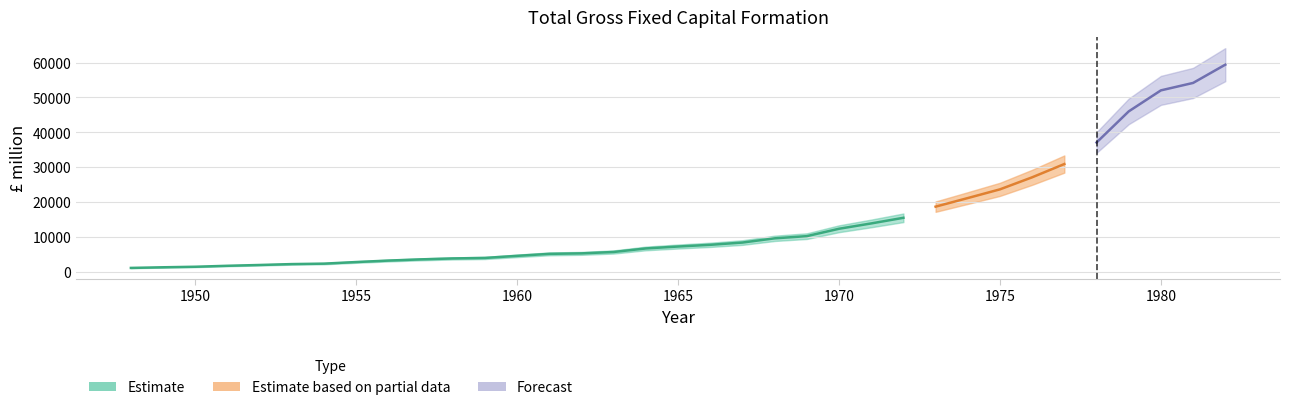

The value at 1965 is 1876. True or false?

False